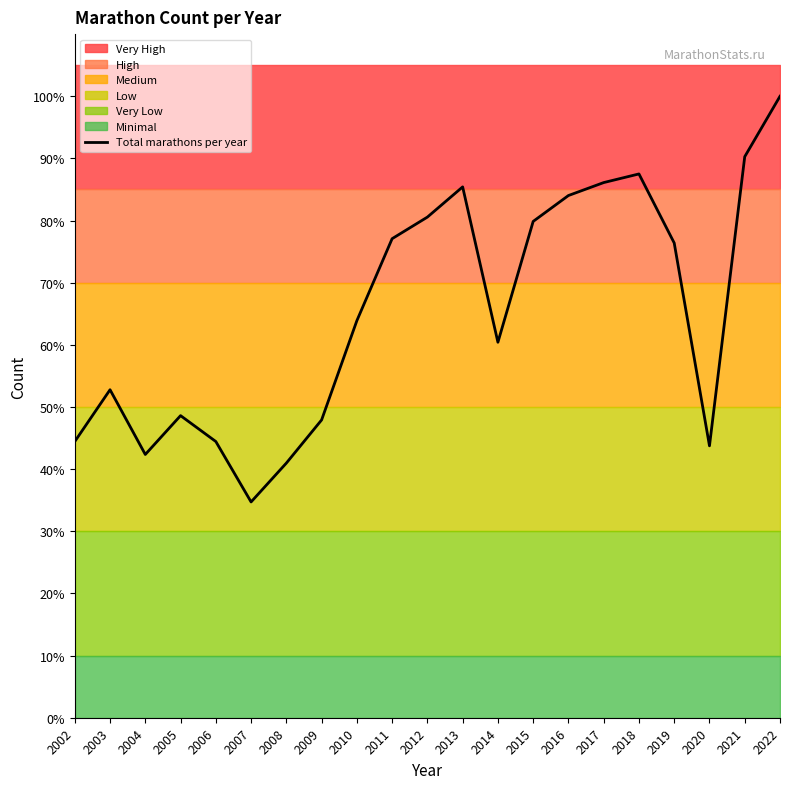

List the labels in order of value, smallest first.

2007, 2008, 2004, 2020, 2002, 2006, 2009, 2005, 2003, 2014, 2010, 2019, 2011, 2015, 2012, 2016, 2013, 2017, 2018, 2021, 2022